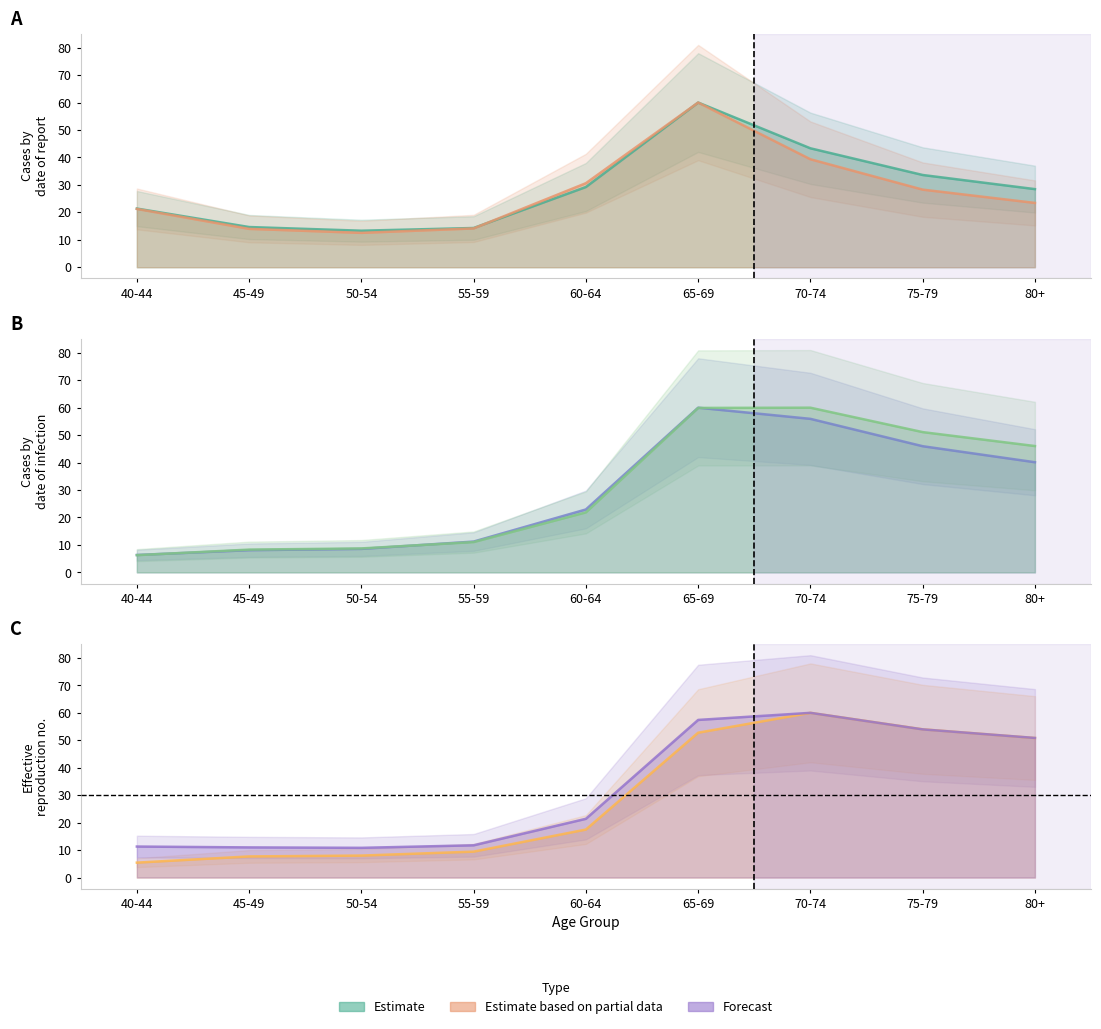

Reading left to right, what are all the values shown in this chart?

Total (Male): 40-44=21.4	45-49=14.7	50-54=13.3	55-59=14.3	60-64=29.2	65-69=60.0	70-74=43.3	75-79=33.6	80+=28.5
Total (Female): 40-44=21.2	45-49=14.0	50-54=12.5	55-59=14.1	60-64=30.6	65-69=60.0	70-74=39.3	75-79=28.3	80+=23.4
Urban (Male): 40-44=6.3	45-49=8.1	50-54=8.6	55-59=11.2	60-64=22.9	65-69=60.0	70-74=55.9	75-79=46.0	80+=40.1
Urban (Female): 40-44=6.3	45-49=8.3	50-54=8.7	55-59=11.0	60-64=21.9	65-69=59.9	70-74=60.0	75-79=51.1	80+=46.0
Rural (Male): 40-44=5.4	45-49=7.7	50-54=8.0	55-59=9.4	60-64=17.5	65-69=52.8	70-74=60.0	75-79=54.0	80+=50.8
Rural (Female): 40-44=11.3	45-49=11.0	50-54=10.8	55-59=11.7	60-64=21.4	65-69=57.4	70-74=60.0	75-79=54.0	80+=50.9